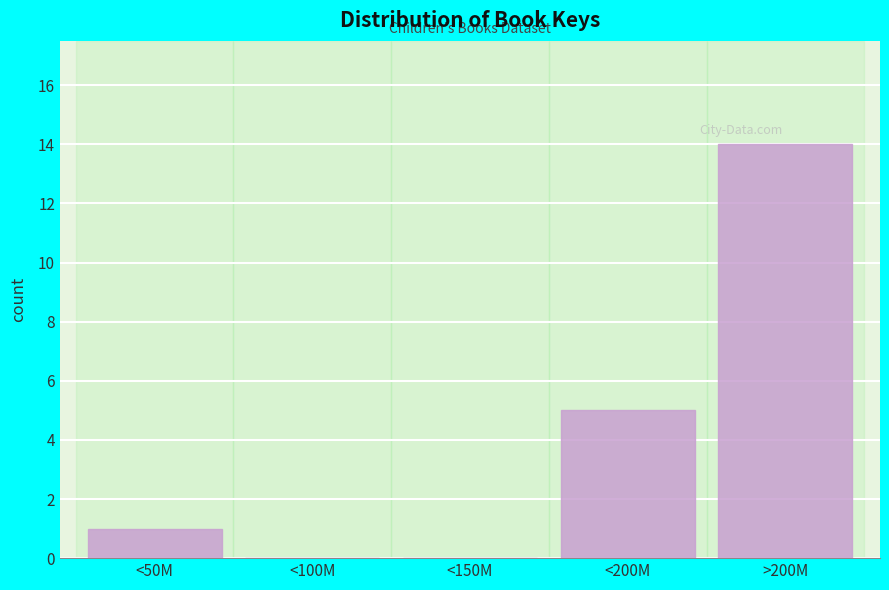

Reading left to right, what are all the values shown in this chart?

<50M=1	<100M=0	<150M=0	<200M=5	>200M=14